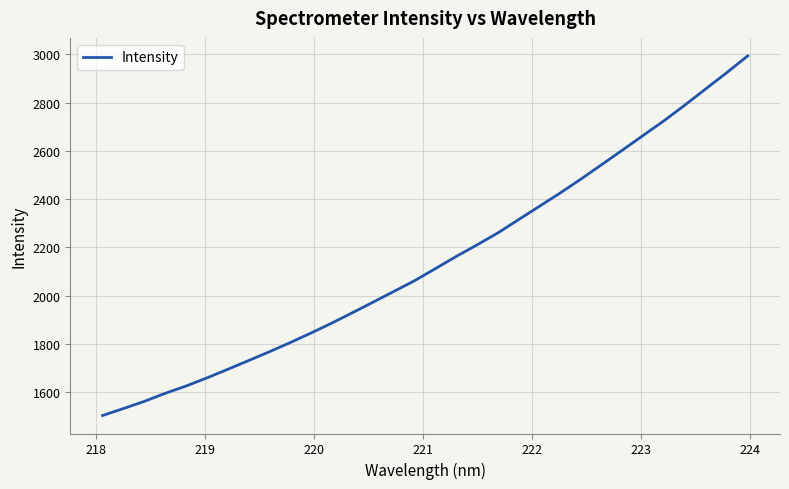

How many lines are shown in the chart?

1